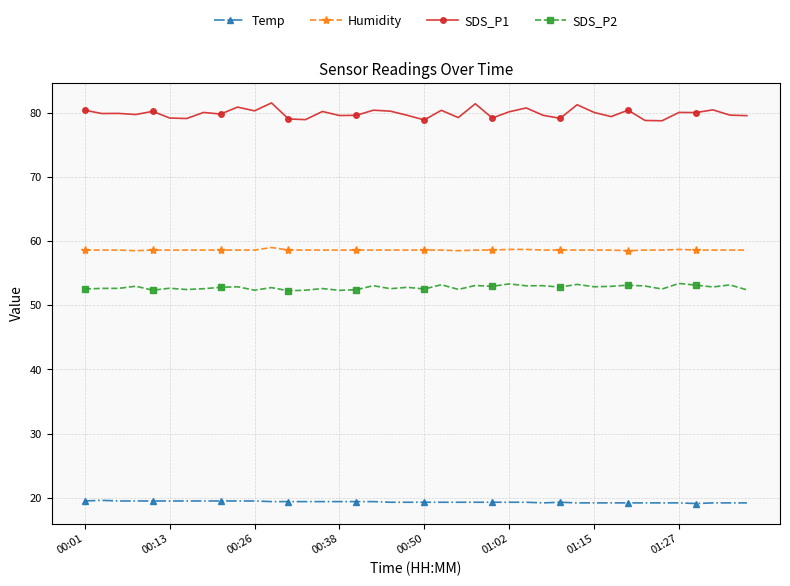

What is the smallest value displayed?

19.1